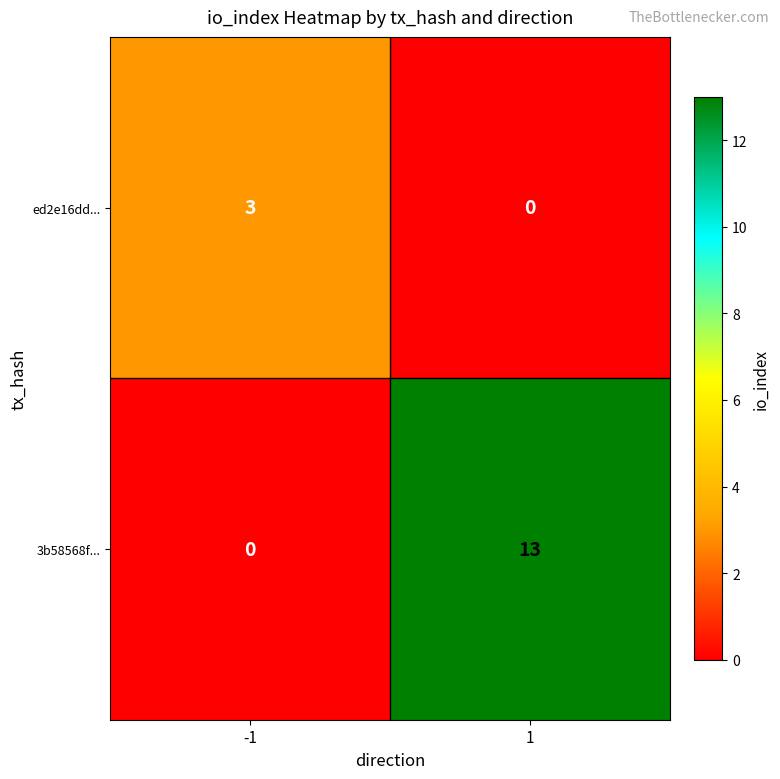

Between -1 and 1, which series saw the biggest shift?

3b58568f...